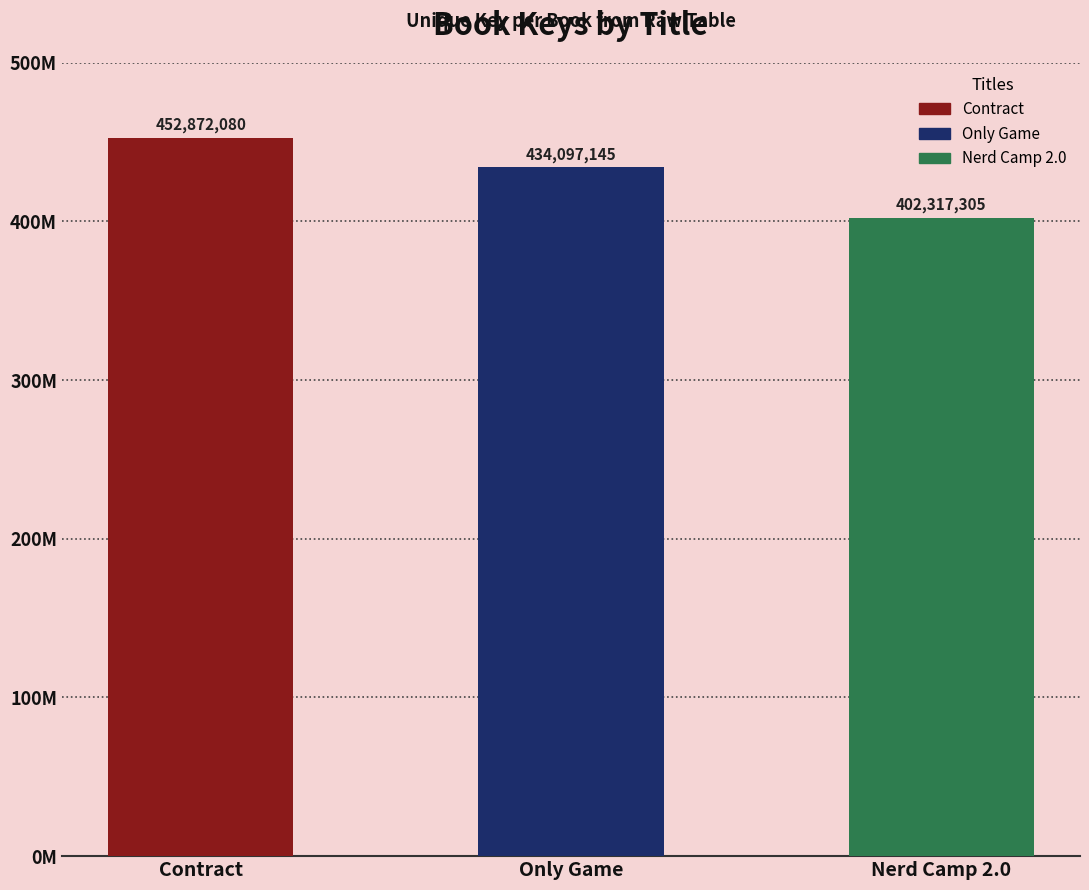

What is the change in value from Only Game to Nerd Camp 2.0?

-31779840